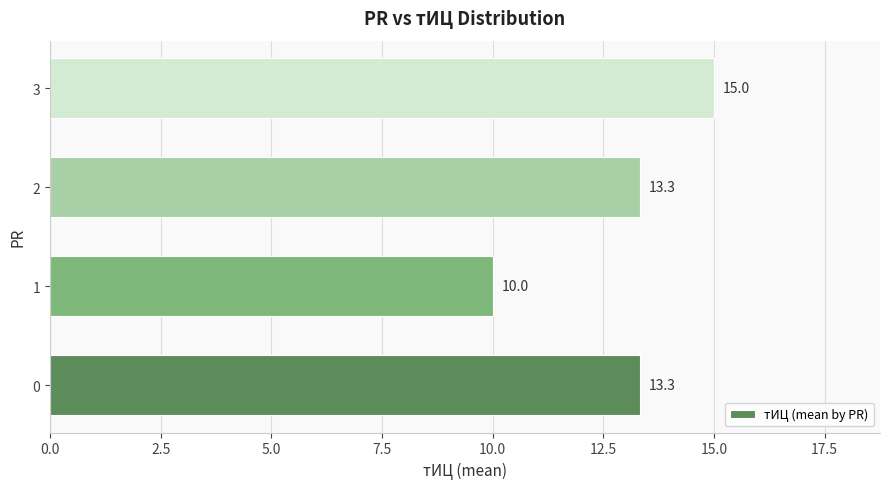

What is the difference between the maximum and second lowest values?

1.7